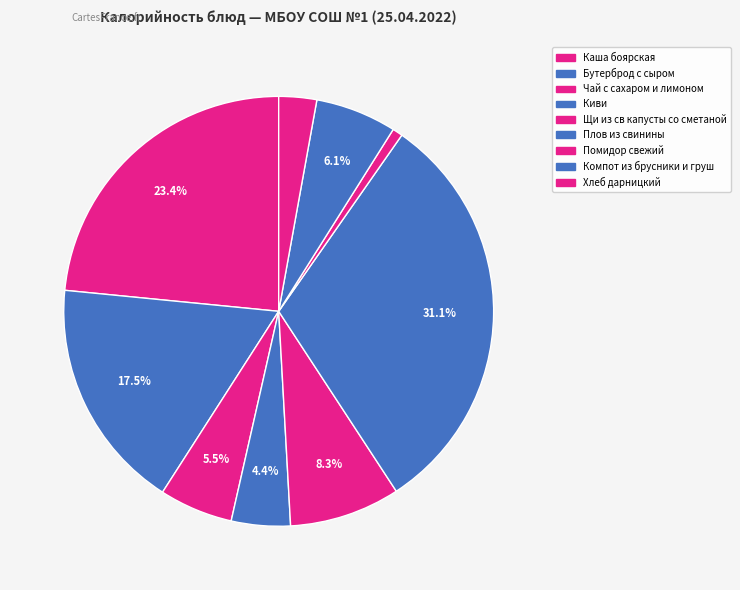

To the nearest percent, what percentage of the pie is Щи из св капусты со сметаной?

8%